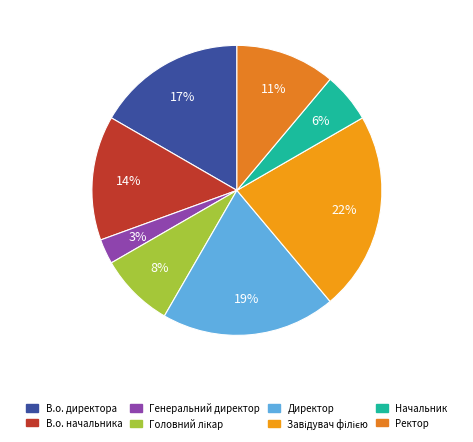

How many segments does this pie chart have?

8